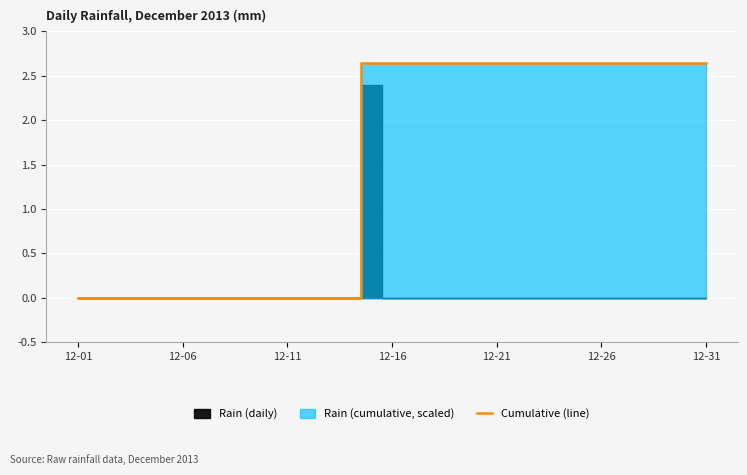

Does the chart display data point markers on the line(s)?

No